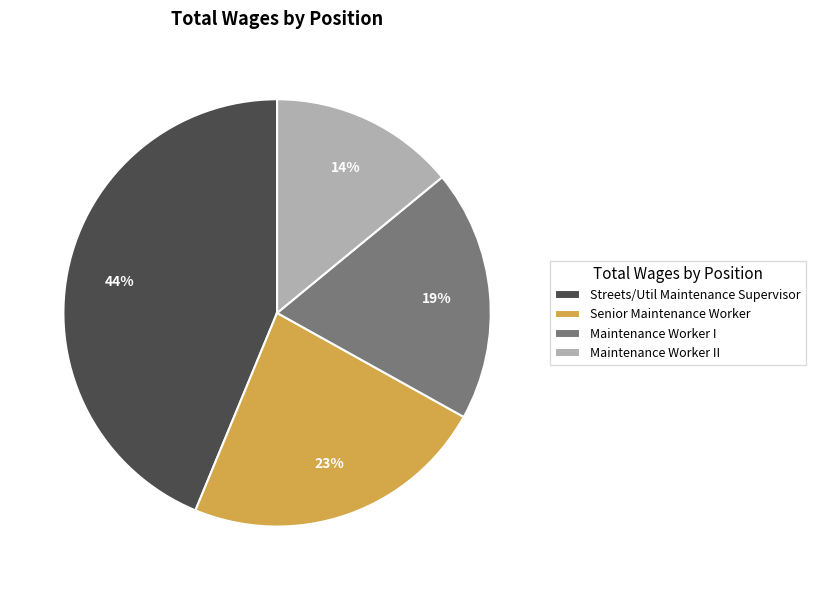

Rank the categories by value from lowest to highest.

Maintenance Worker II, Maintenance Worker I, Senior Maintenance Worker, Streets/Util Maintenance Supervisor